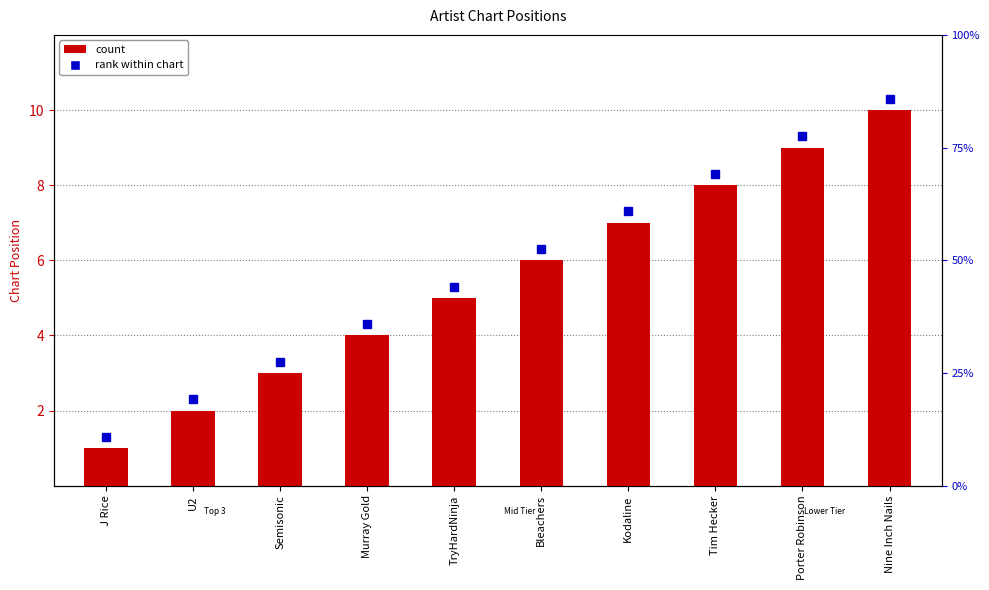

Rank the categories by value from highest to lowest.

Nine Inch Nails, Porter Robinson, Tim Hecker, Kodaline, Bleachers, TryHardNinja, Murray Gold, Semisonic, U2, J Rice